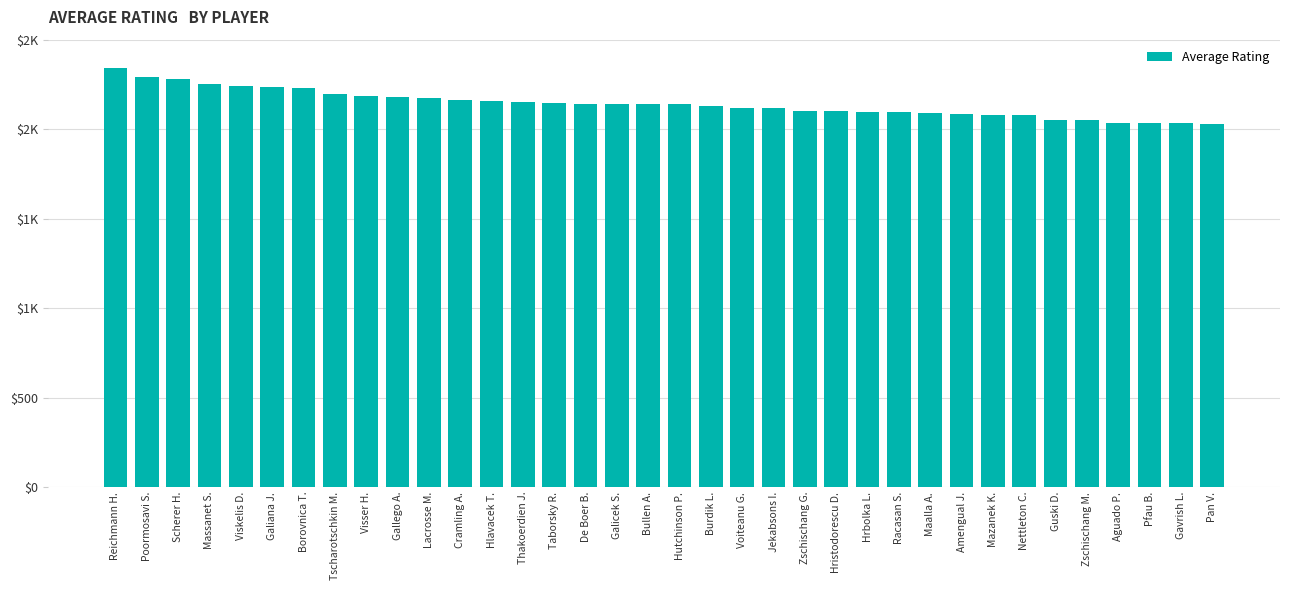

Reading right to left, transcribe all the data shown in this chart.

Pan V.=2031	Gavrish L.=2034	Pfau B.=2035	Aguado P.=2037	Zschischang M.=2052	Guski D.=2052	Nettleton C.=2077	Mazanek K.=2077	Amengual J.=2087	Maalla A.=2091	Racasan S.=2093	Hrbolka L.=2093	Hristodorescu D.=2102	Zschischang G.=2103	Jekabsons I.=2119	Voiteanu G.=2119	Burdik L.=2132	Hutchinson P.=2139	Bullen A.=2139	Galicek S.=2142	De Boer B.=2142	Taborsky R.=2144	Thakoerdien J.=2149	Hlavacek T.=2157	Cramling A.=2164	Lacrosse M.=2172	Gallego A.=2177	Visser H.=2184	Tscharotschkin M.=2198	Borovnica T.=2231	Galiana J.=2236	Viskelis D.=2240	Massanet S.=2252	Scherer H.=2278	Poormosavi S.=2291	Reichmann H.=2341